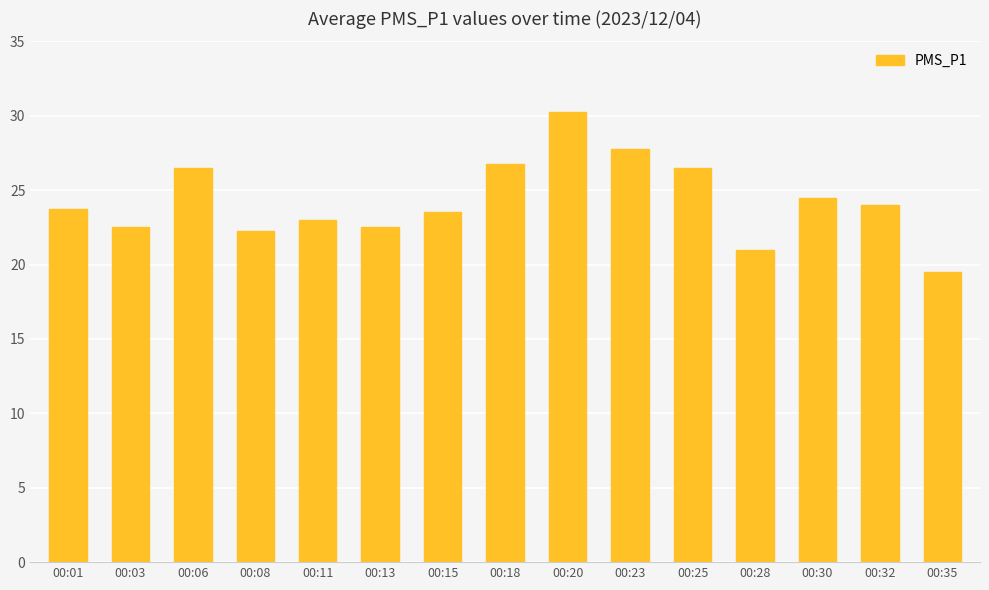

What is the average value?

24.3